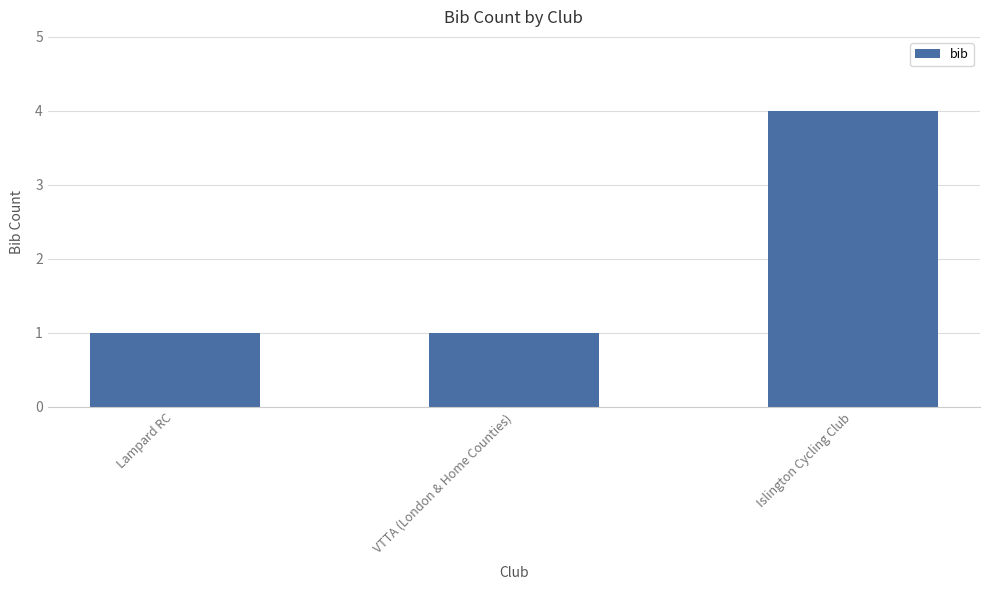

At which category does the chart reach its peak across all series?

Islington Cycling Club